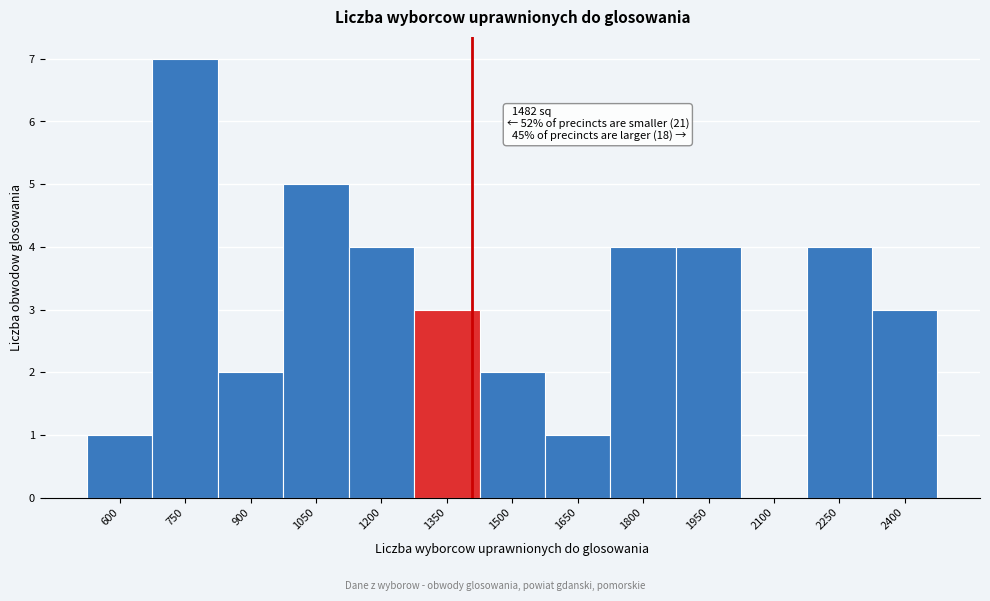

Reading left to right, what are all the values shown in this chart?

600=1	750=7	900=2	1050=5	1200=4	1350=3	1500=2	1650=1	1800=4	1950=4	2100=0	2250=4	2400=3